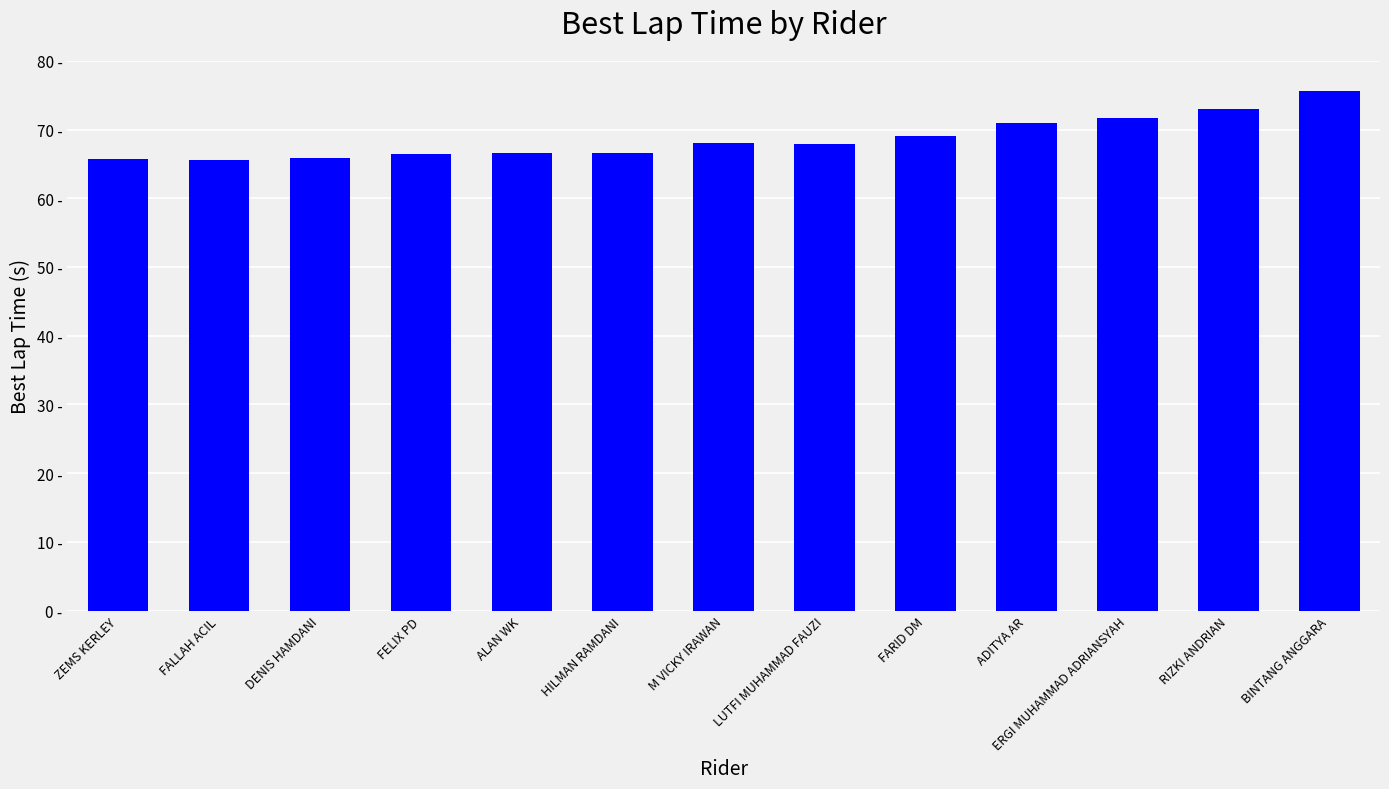

Are the bars horizontal?

No